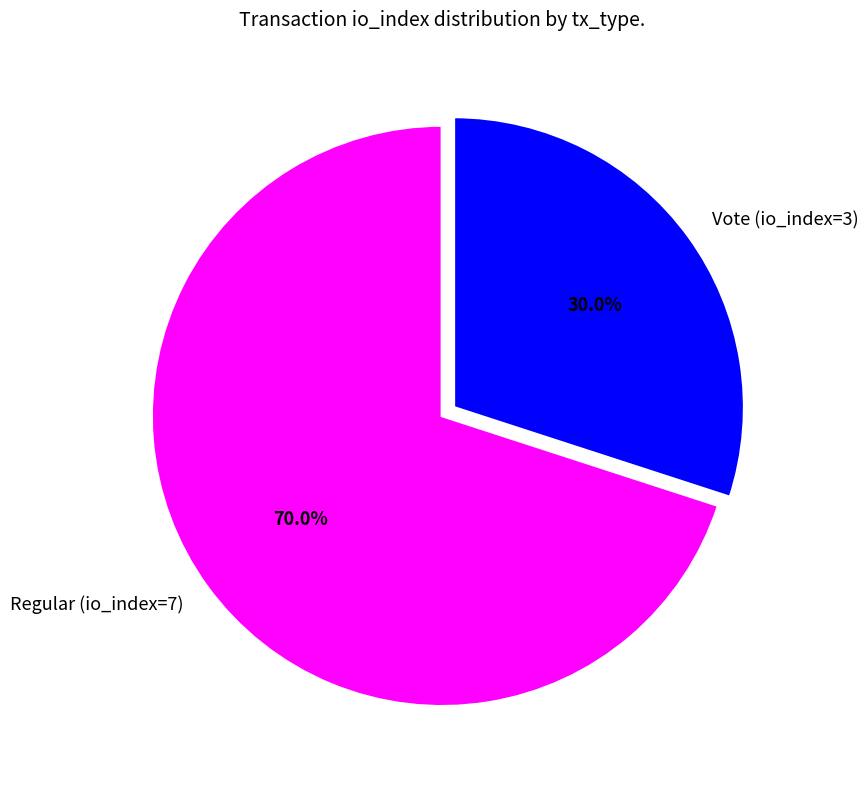

What is the largest slice in the pie chart?

Regular (io_index=7)